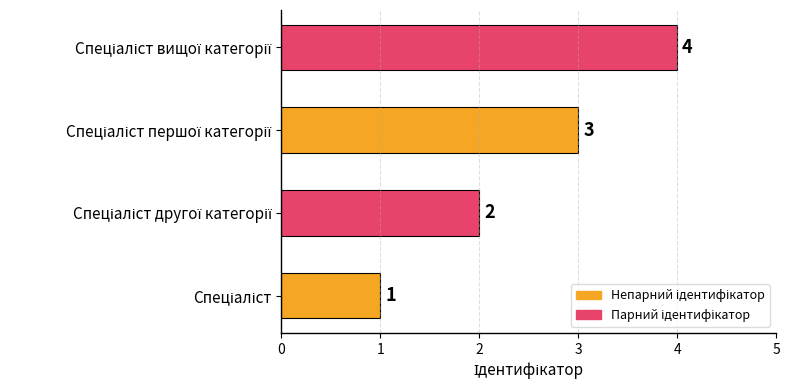

What is the greatest value displayed?

4